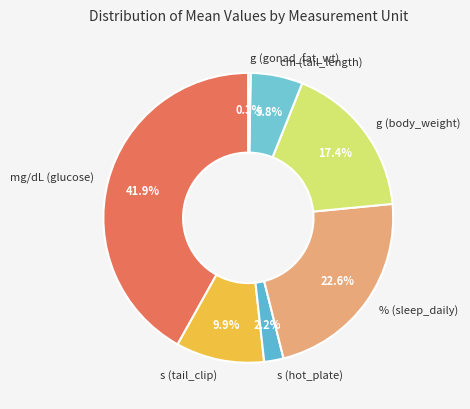

Which has a higher value, % (sleep_daily) or mg/dL (glucose)?

mg/dL (glucose)